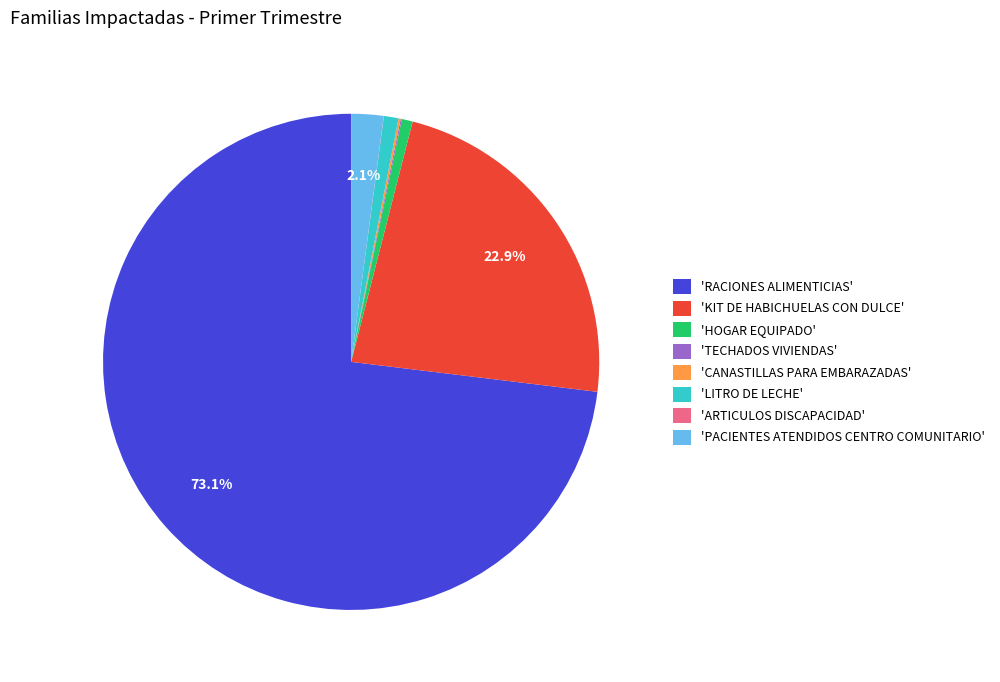

Which slice is the largest?

'RACIONES ALIMENTICIAS'